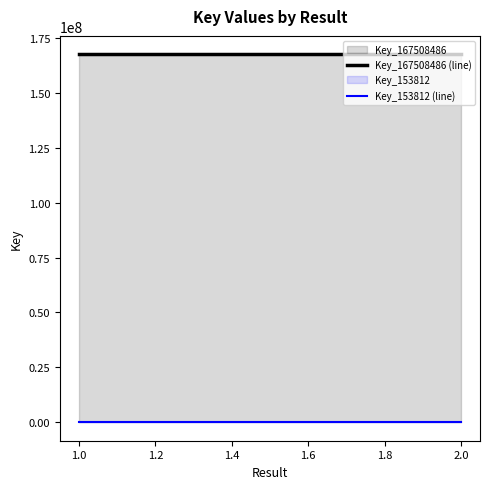

Which has a higher value, 2 or 1?

2